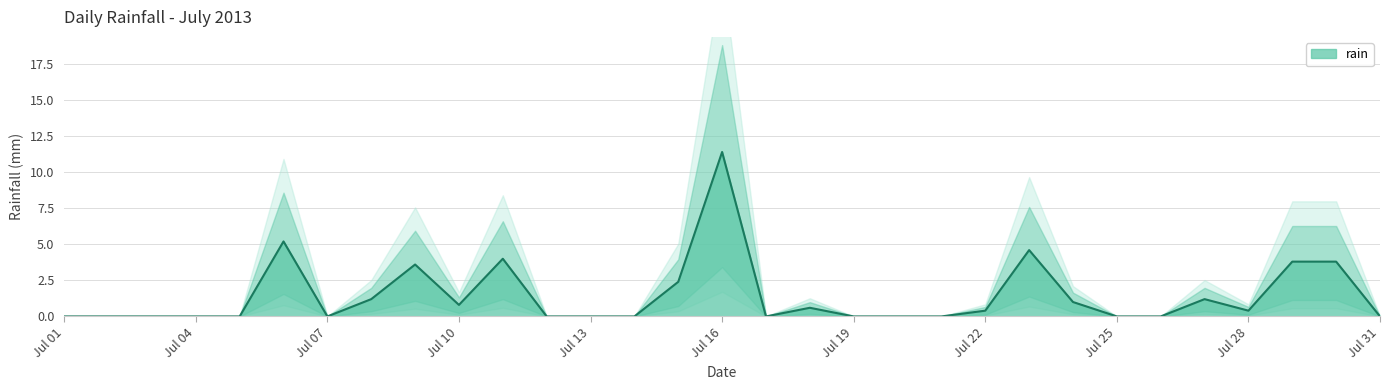

What is the value of the 28th point from the left?

0.4